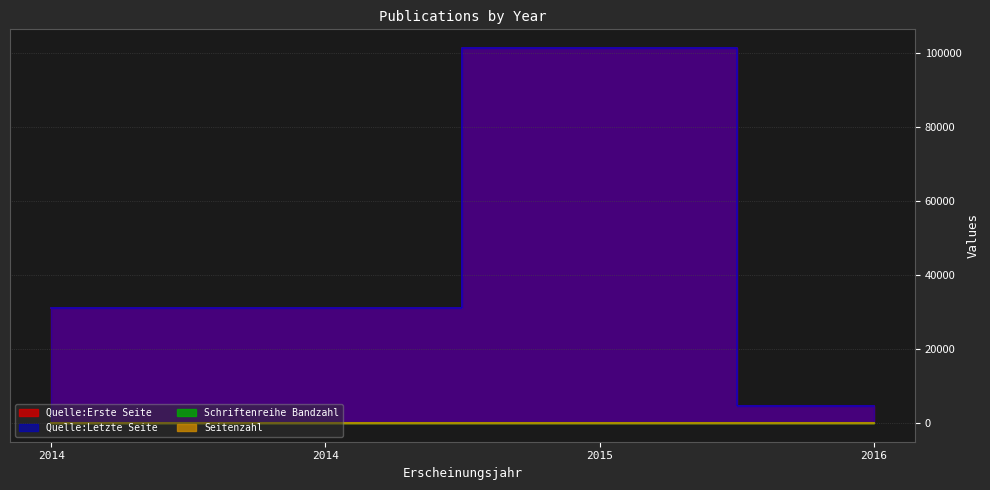

What are all the series names shown in the legend?

Seitenzahl, Schriftenreihe Bandzahl, Quelle:Erste Seite, Quelle:Letzte Seite